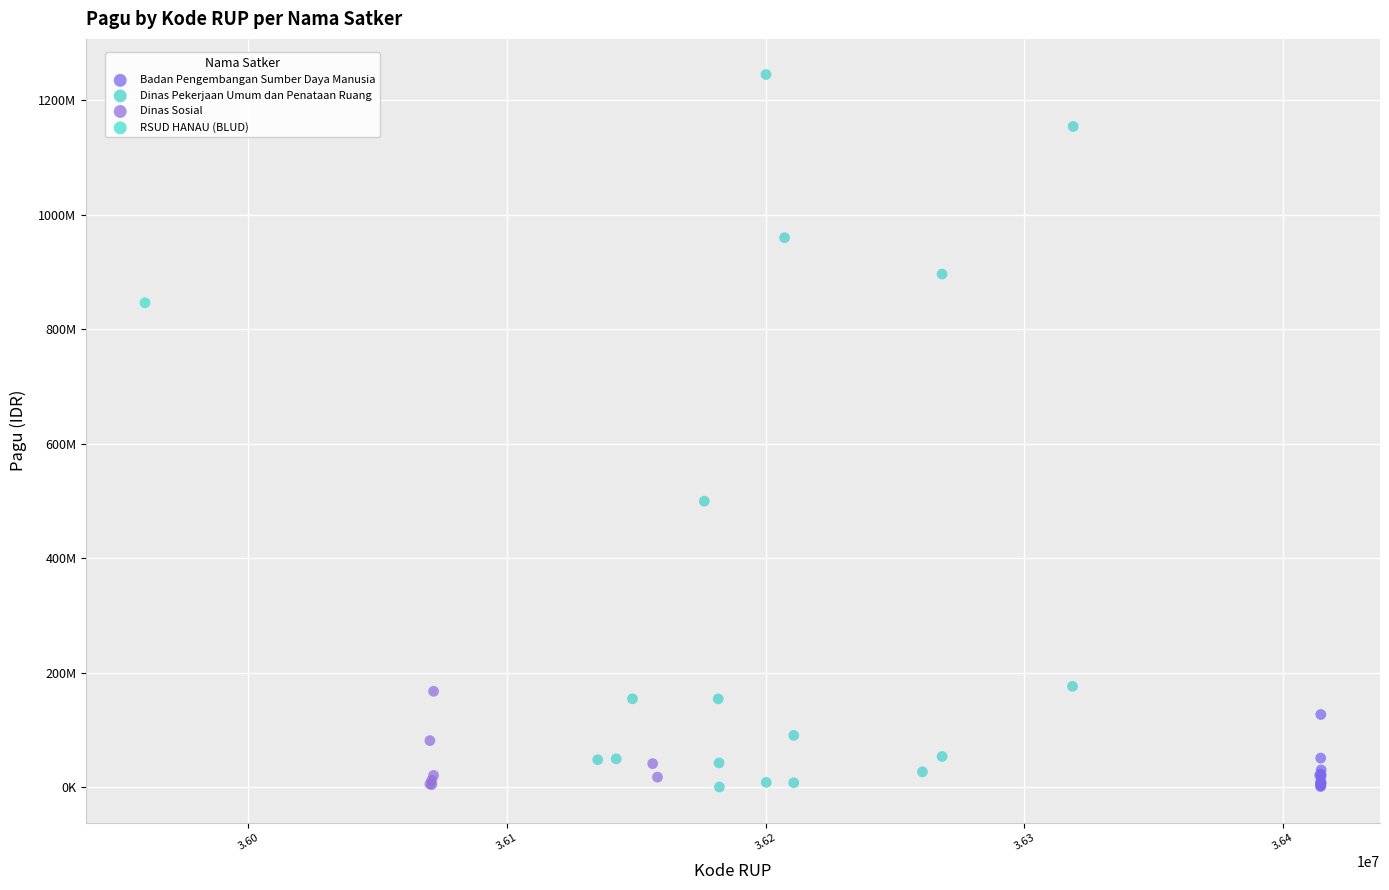

What are all the series names shown in the legend?

Badan Pengembangan Sumber Daya Manusia, Dinas Pekerjaan Umum dan Penataan Ruang, Dinas Sosial, RSUD HANAU (BLUD)